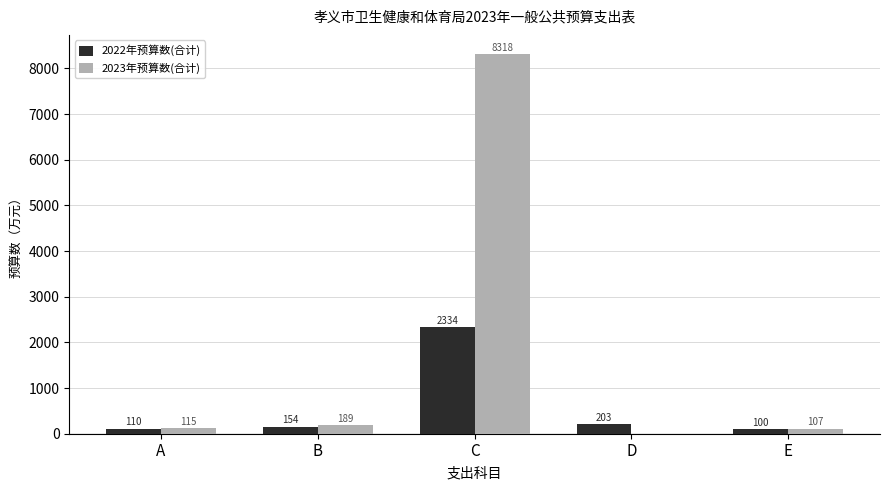

What is the highest value of the 2022年预算数(合计) series?

2334.4